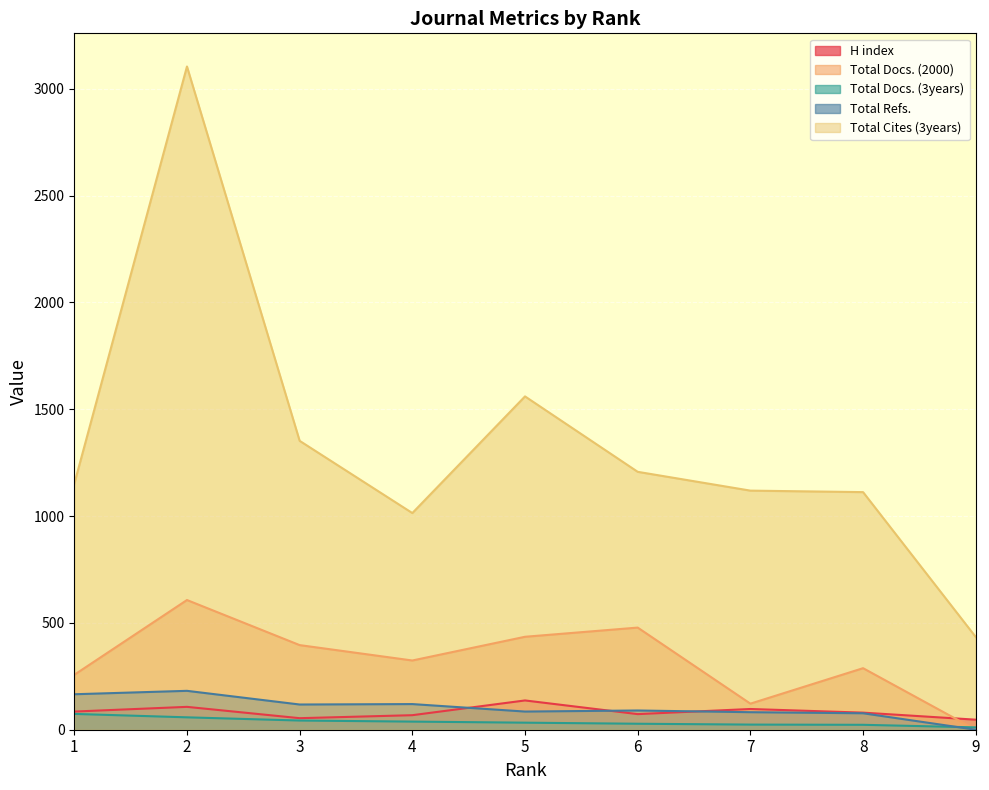

Reading left to right, transcribe all the data shown in this chart.

H index: 1=85	2=107	3=54	4=68	5=137	6=73	7=97	8=80	9=47
Total Docs. (2000): 1=257	2=607	3=396	4=324	5=435	6=478	7=122	8=288	9=0
Total Docs. (3years): 1=74	2=58	3=43	4=38	5=33	6=28	7=24	8=23	9=11
Total Refs.: 1=166	2=182	3=118	4=120	5=85	6=90	7=82	8=77	9=0
Total Cites (3years): 1=1151	2=3104	3=1352	4=1014	5=1560	6=1207	7=1119	8=1112	9=434